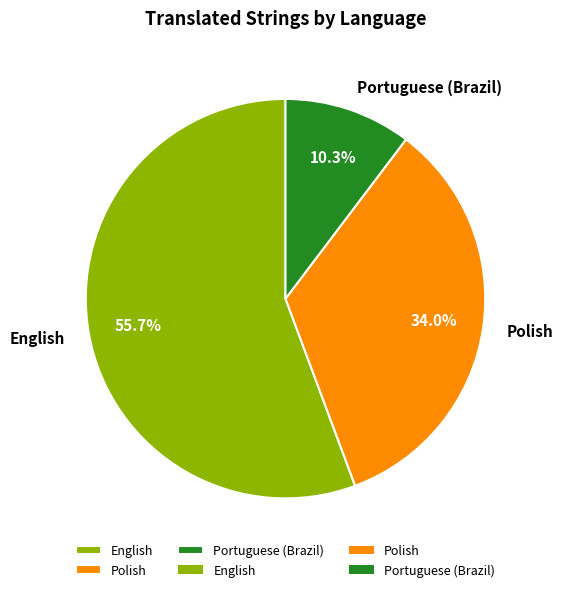

Which slice is the largest?

English